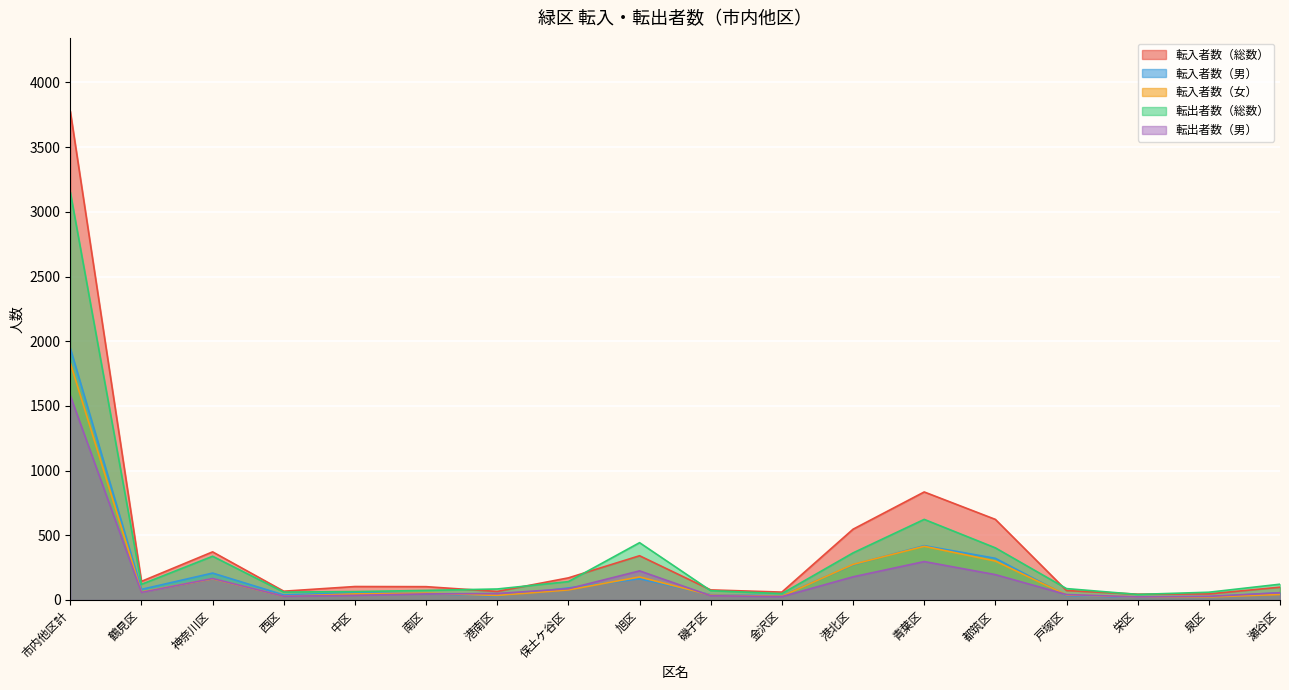

Which series has the widest spread of values?

転入者数（総数）